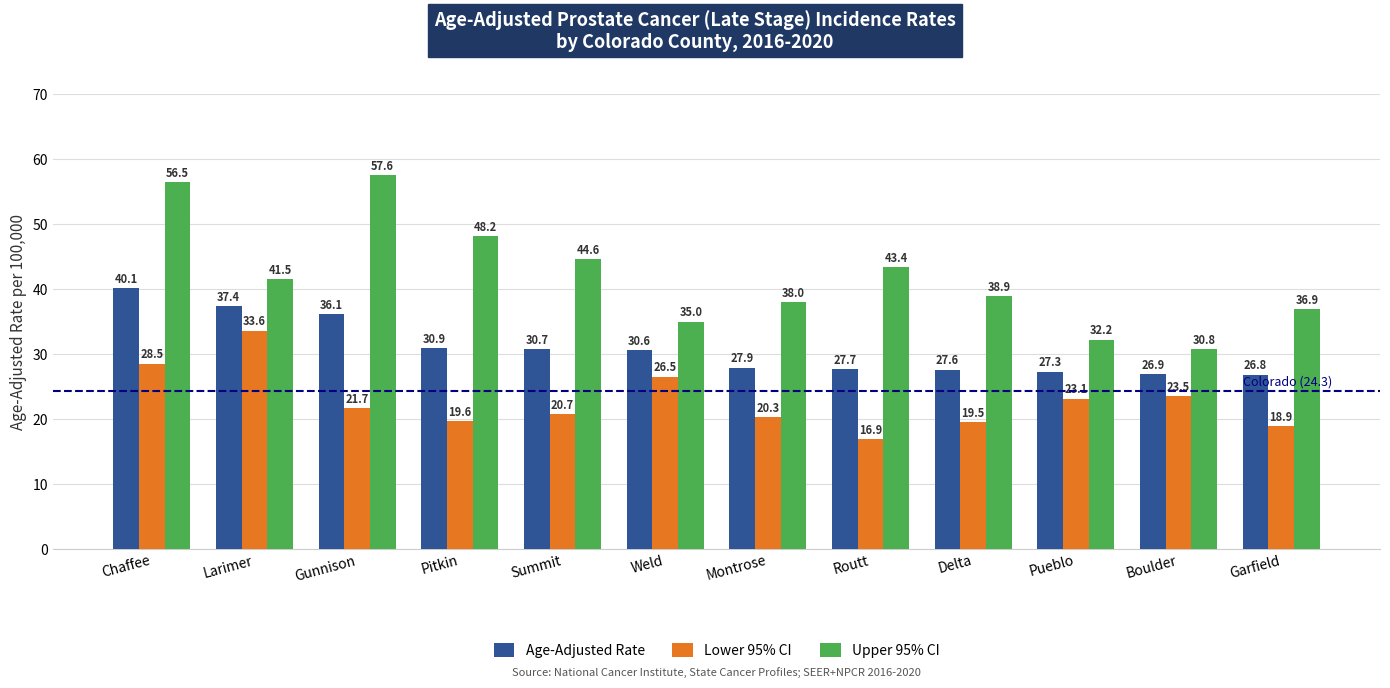

The value of Upper 95% CI at Montrose is 52.9. True or false?

False